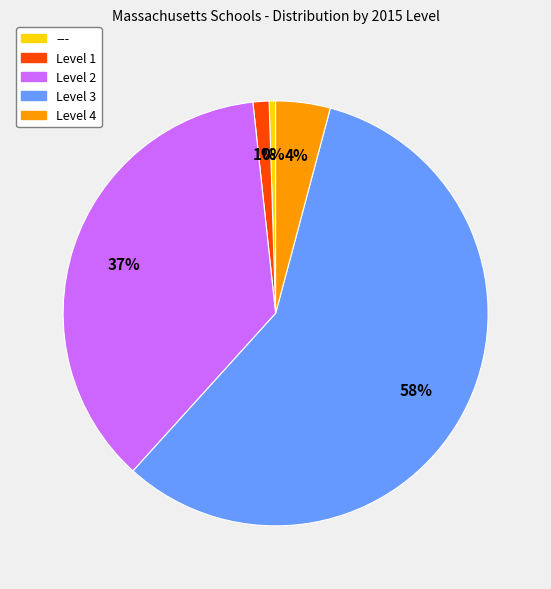

To the nearest percent, what portion does Level 2 represent?

37%